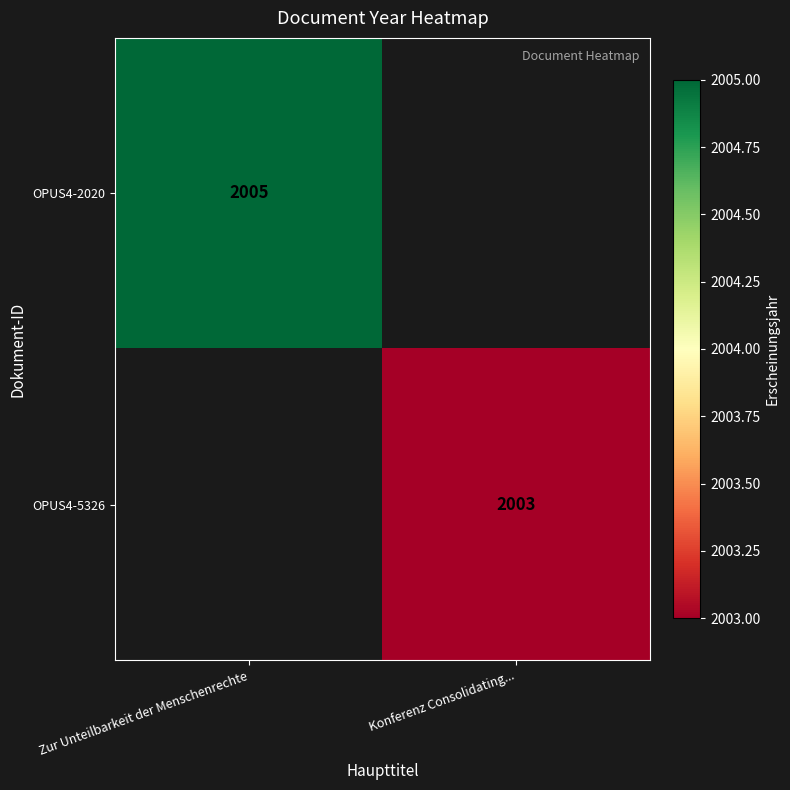

True or false: OPUS4-2020 has a value of 850 at Zur Unteilbarkeit der Menschenrechte.

False